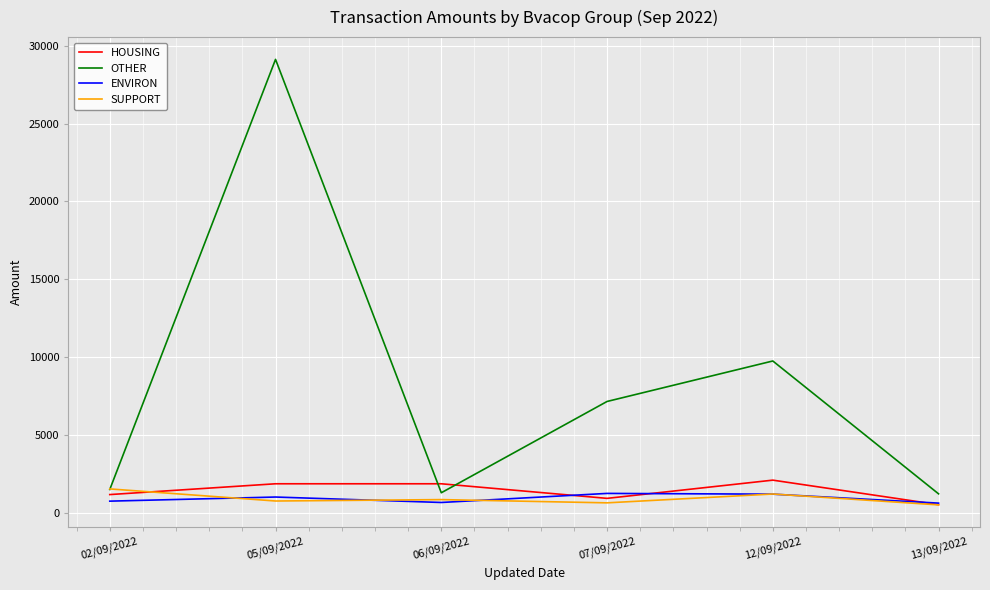

Is the value of HOUSING at 06/09/2022 greater than the value of OTHER at 07/09/2022?

No